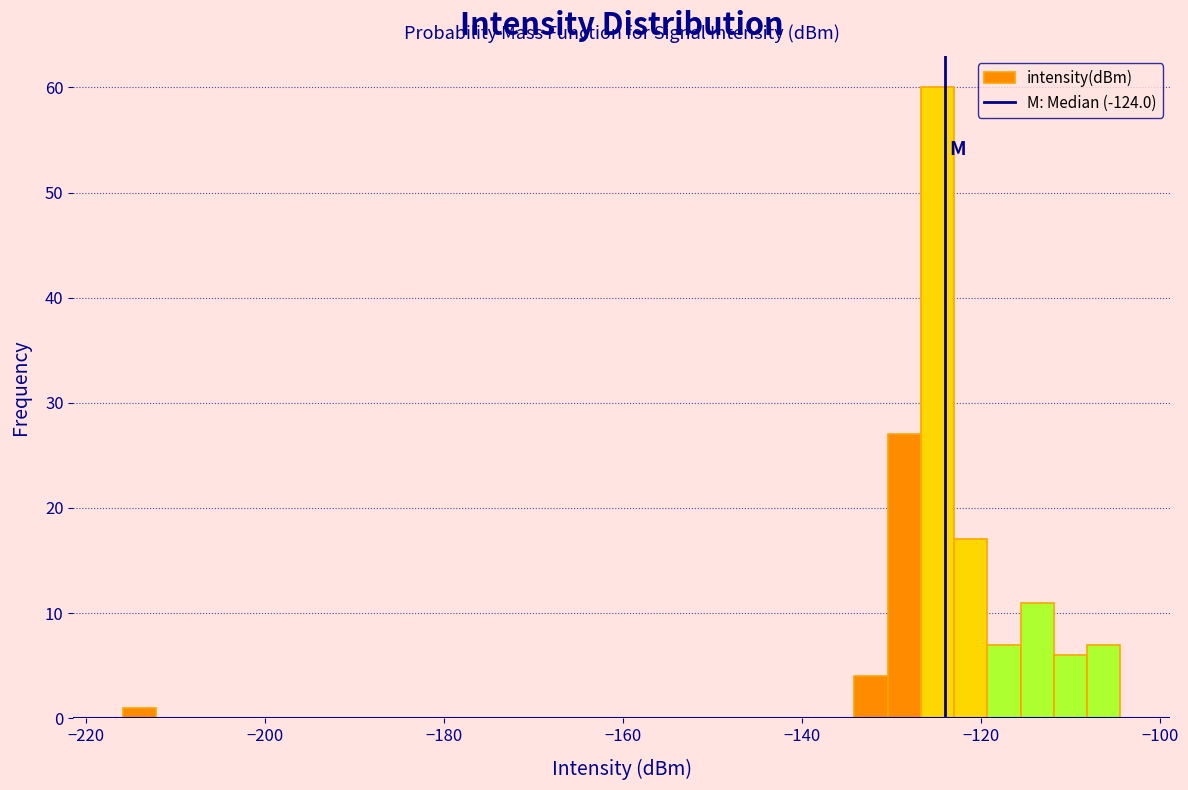

Read against the x-axis, roughly where is the centre of the tallest bar?

-124